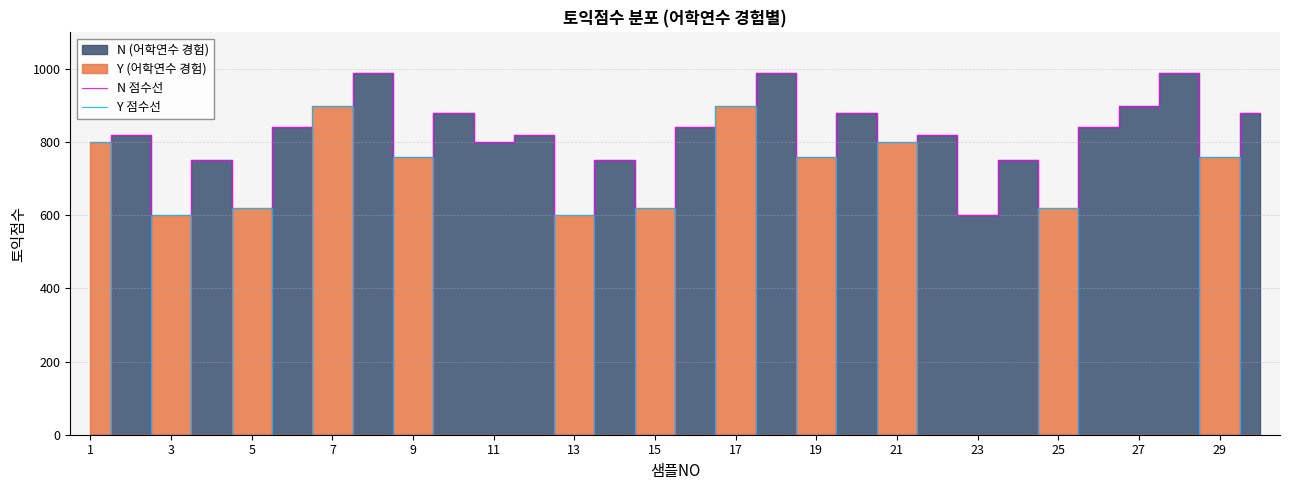

Where is N 점수선 nearest to the value 495?

23